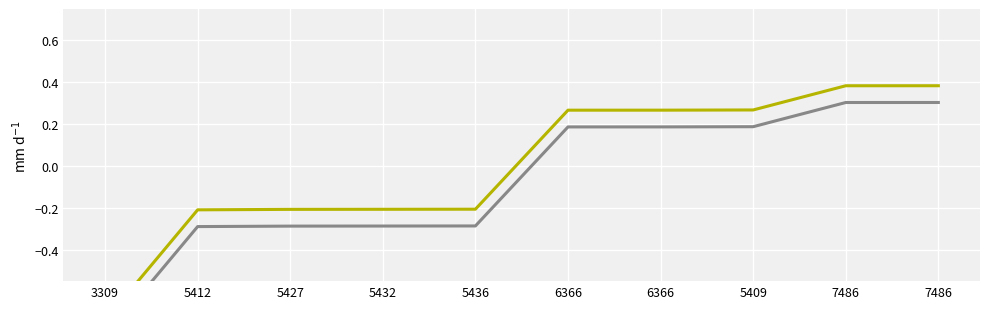

What are all the series names shown in the legend?

id (series 1), id (series 2)